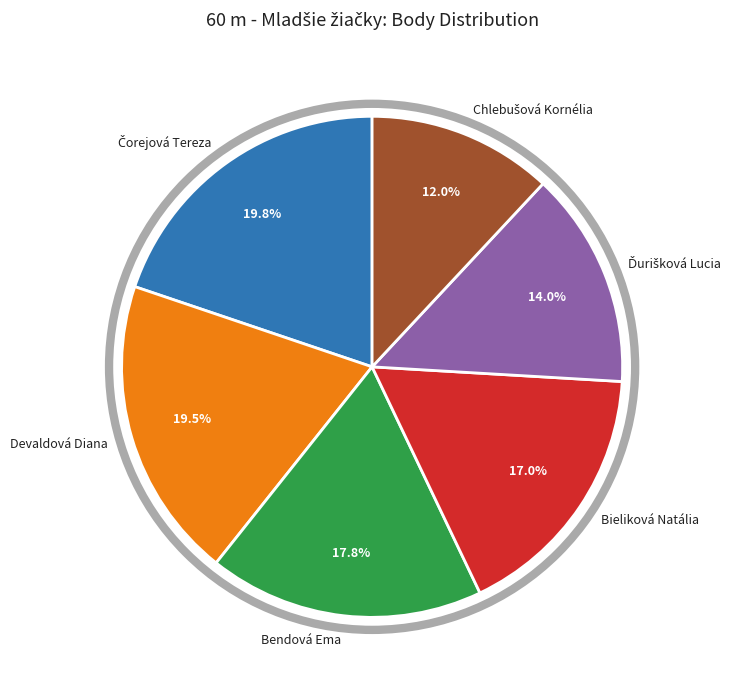

Is it true that Bendová Ema is 18% of the pie?

True